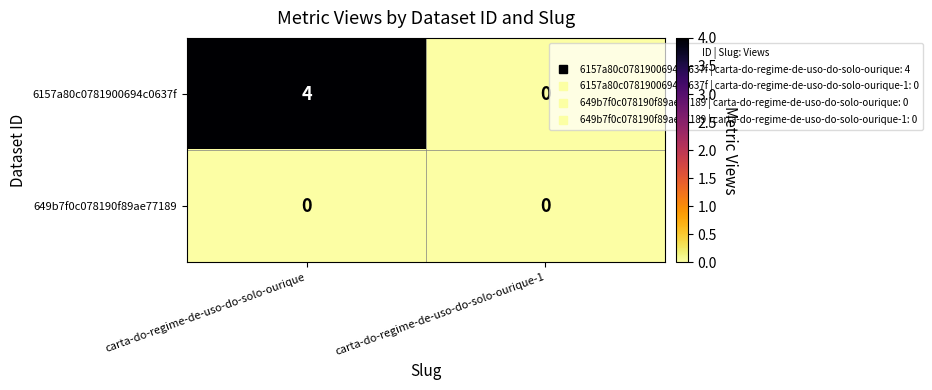

Which series has the largest range (max minus min)?

6157a80c0781900694c0637f